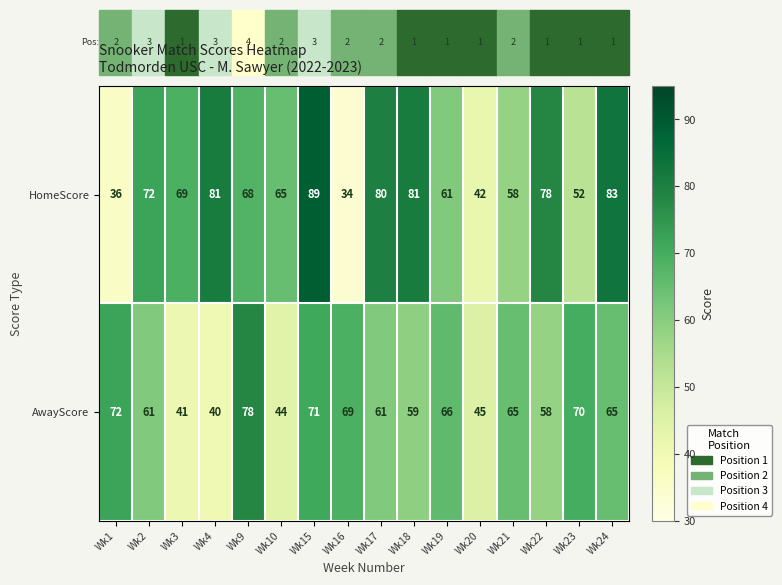

Rank the series at Wk16 from highest to lowest value.

AwayScore, HomeScore